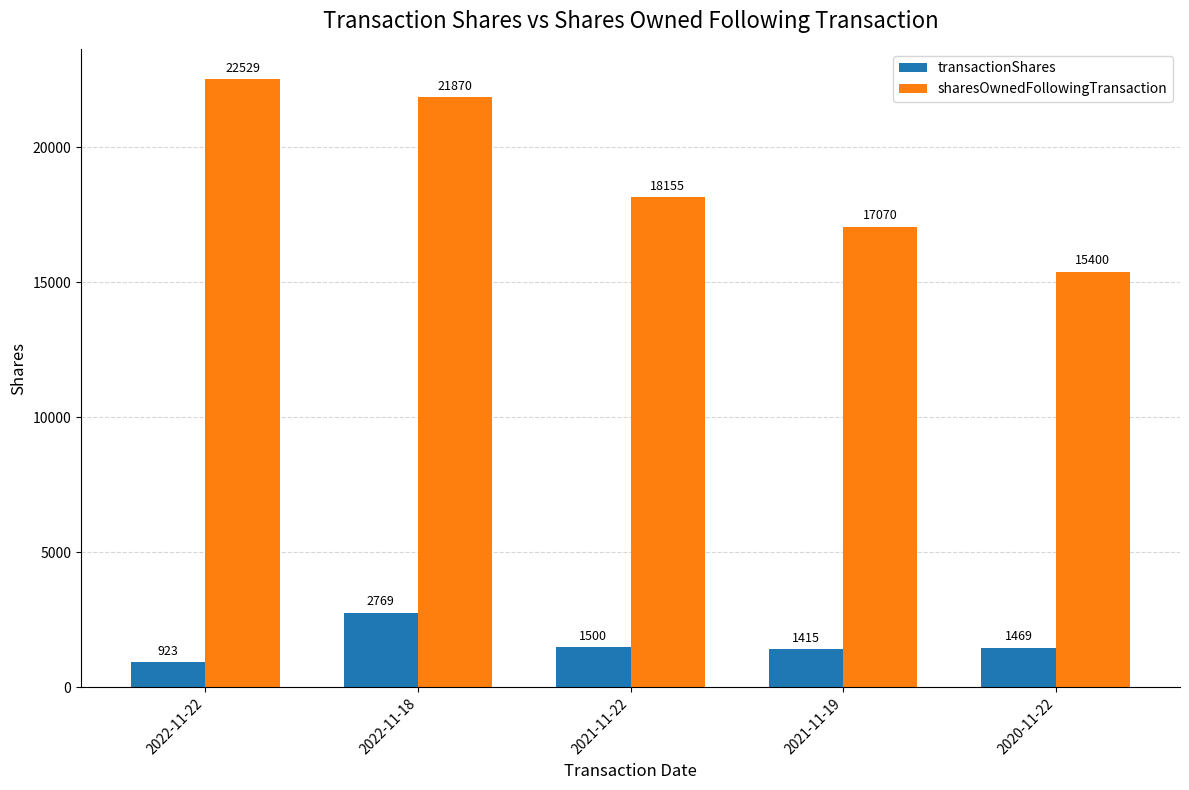

What is the minimum value shown in the chart?

923